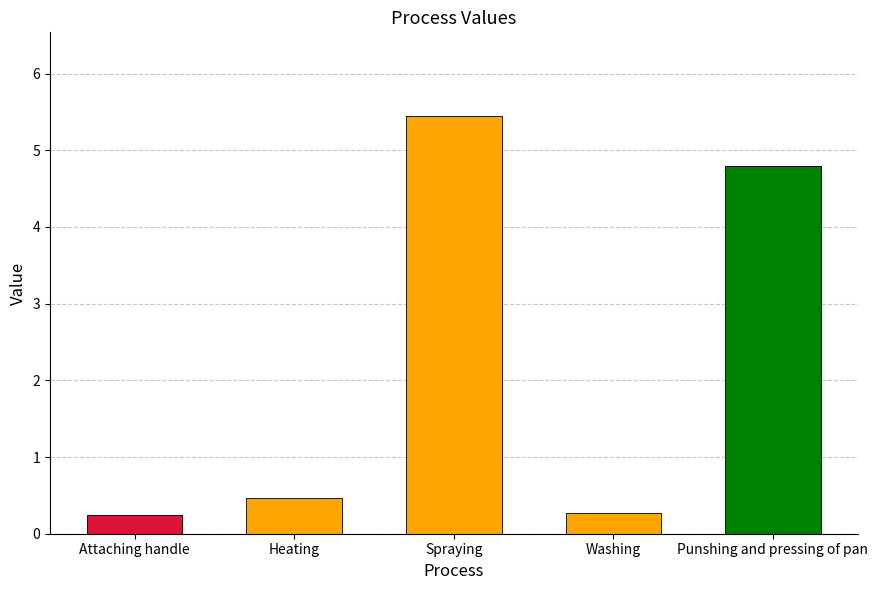

Reading left to right, what are all the values shown in this chart?

0.2	0.5	5.4	0.3	4.8